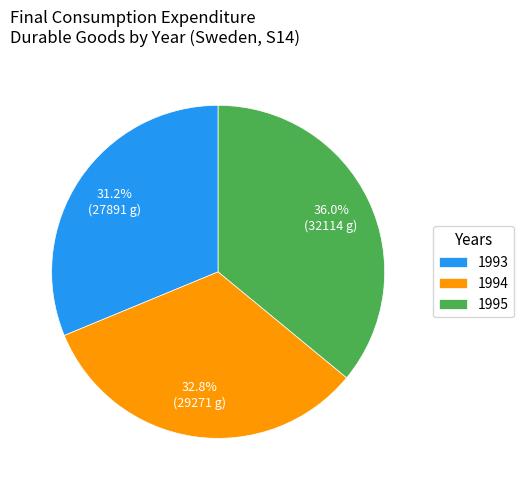

Is there a majority slice in this chart?

No